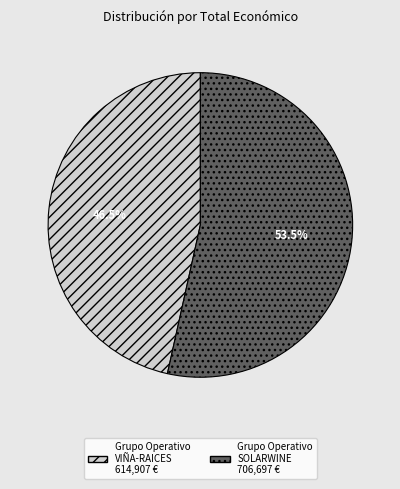

Rank the categories by value from highest to lowest.

Grupo Operativo SOLARWINE, Grupo Operativo VIÑA-RAICES